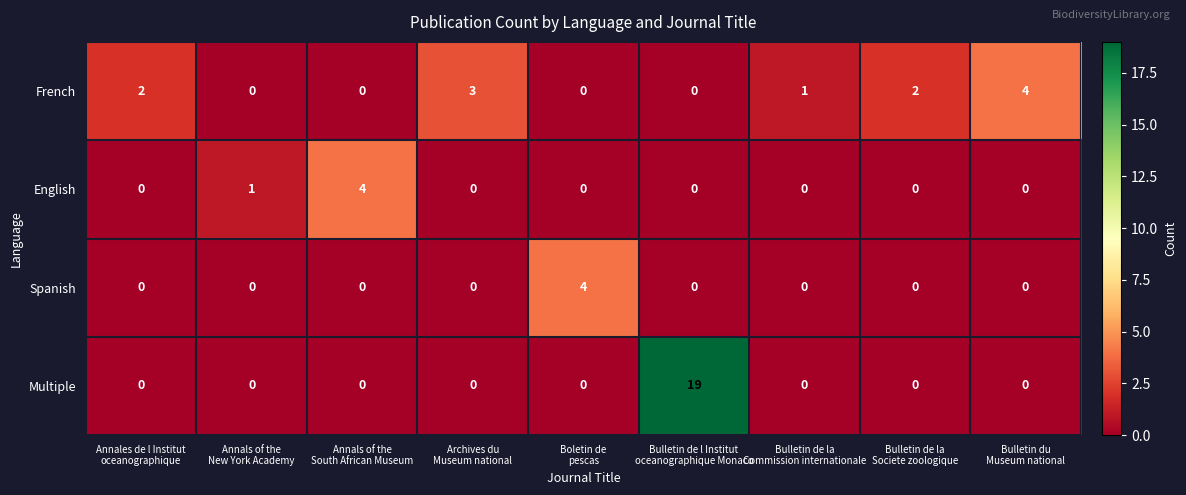

Count the number of categories in the chart.

9